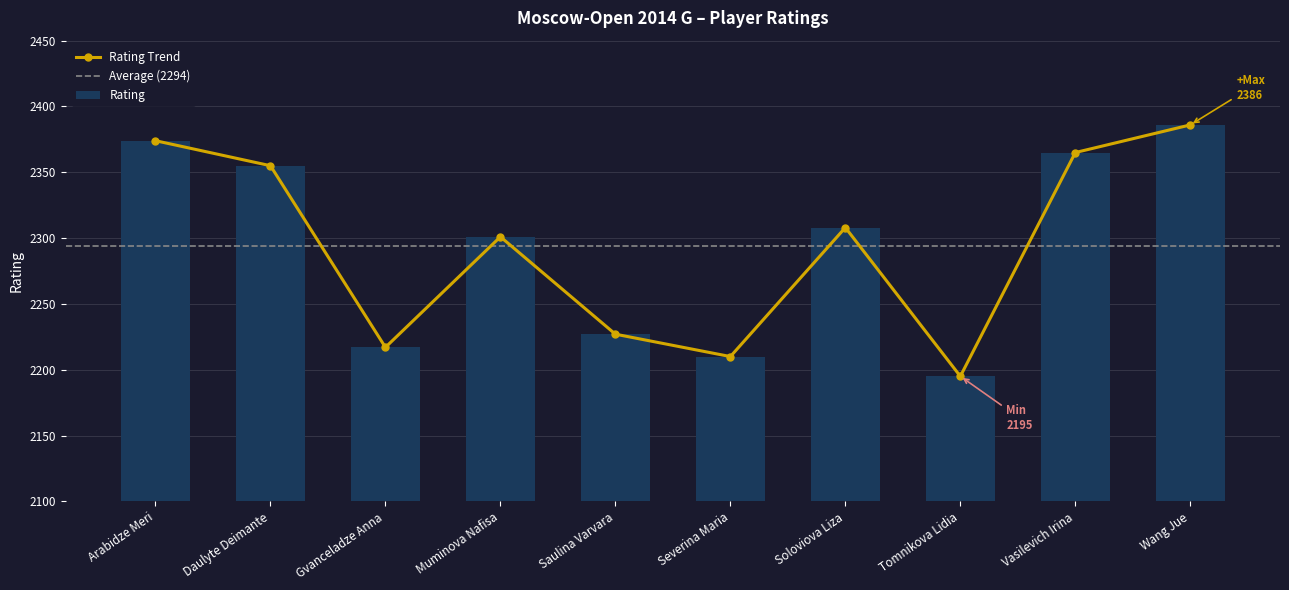

List the labels in order of value, smallest first.

Tomnikova Lidia, Severina Maria, Gvanceladze Anna, Saulina Varvara, Muminova Nafisa, Soloviova Liza, Daulyte Deimante, Vasilevich Irina, Arabidze Meri, Wang Jue